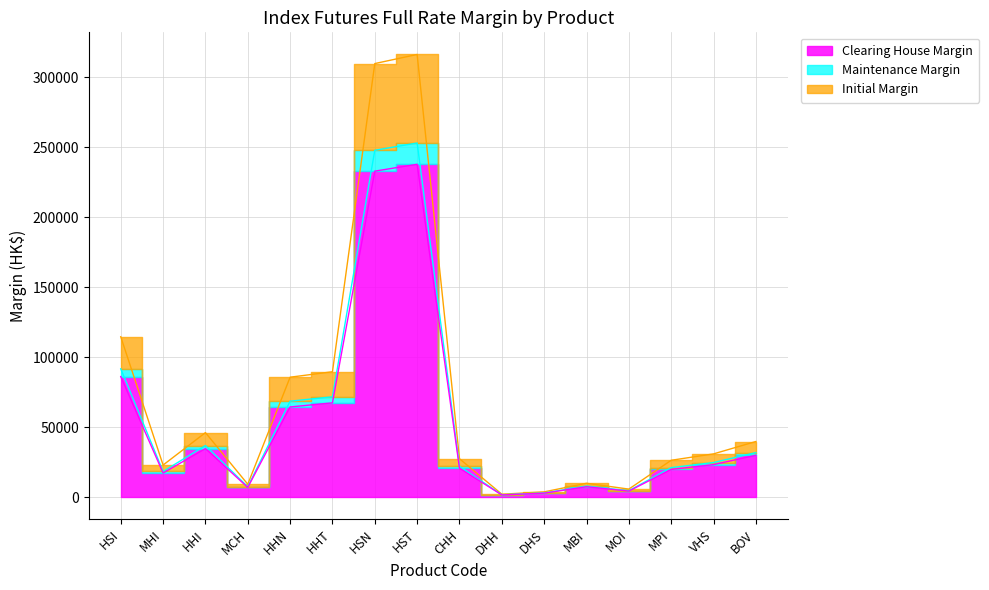

What is the value of the Initial Margin point at the 6th from the left?

89588